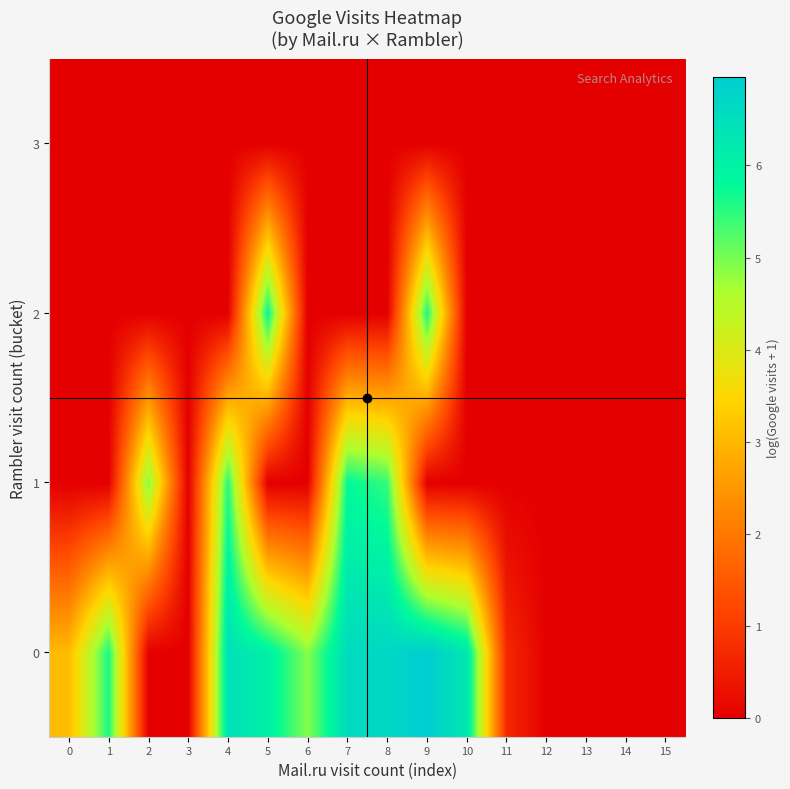

Reading left to right, extract all data points from this chart.

0: 0=3.0	1=5.6	2=0.0	3=0.0	4=6.4	5=6.1	6=4.9	7=6.6	8=6.7	9=7.0	10=6.3	11=0.7	12=0.0	13=0.0	14=0.0	15=0.0
1: 0=0.0	1=0.0	2=4.9	3=0.0	4=5.5	5=0.0	6=0.0	7=5.8	8=5.4	9=0.0	10=0.0	11=0.0	12=0.0	13=0.0	14=0.0	15=0.0
2: 0=0.0	1=0.0	2=0.0	3=0.0	4=0.0	5=5.8	6=0.0	7=0.0	8=0.0	9=5.6	10=0.0	11=0.0	12=0.0	13=0.0	14=0.0	15=0.0
3: 0=0.0	1=0.0	2=0.0	3=0.0	4=0.0	5=0.0	6=0.0	7=0.0	8=0.0	9=0.0	10=0.0	11=0.0	12=0.0	13=0.0	14=0.0	15=0.0